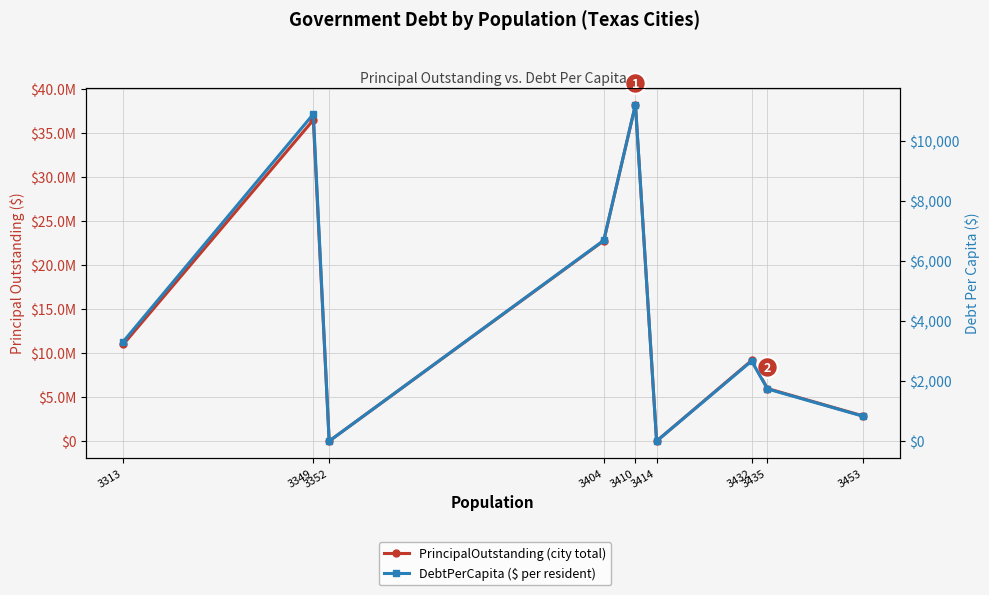

Is it true that PrincipalOutstanding equals 5973500.0 at 3435?

True